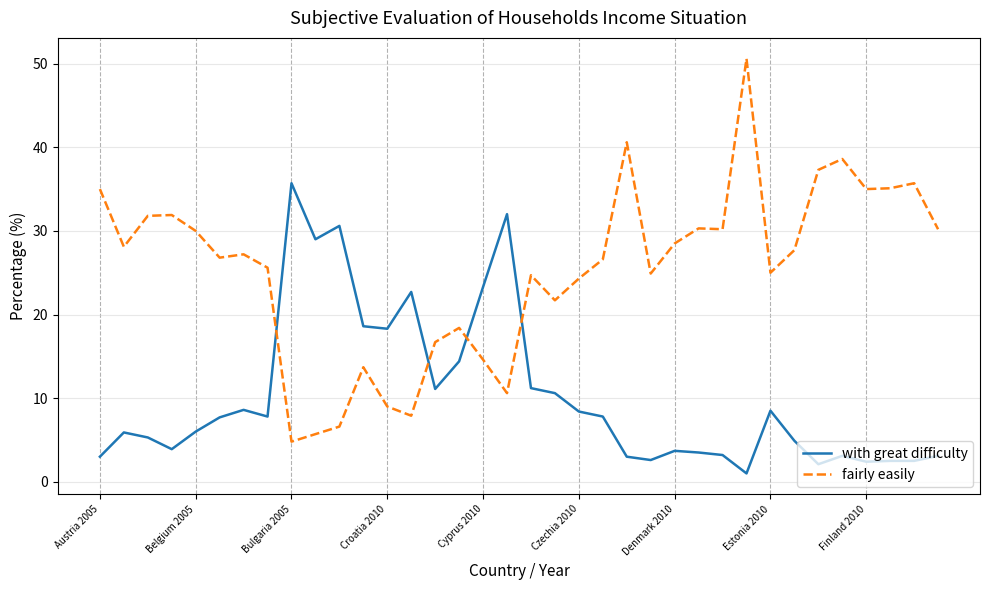

In fairly easily, how many points are lower than both neighbors (excluding endpoints)?

10